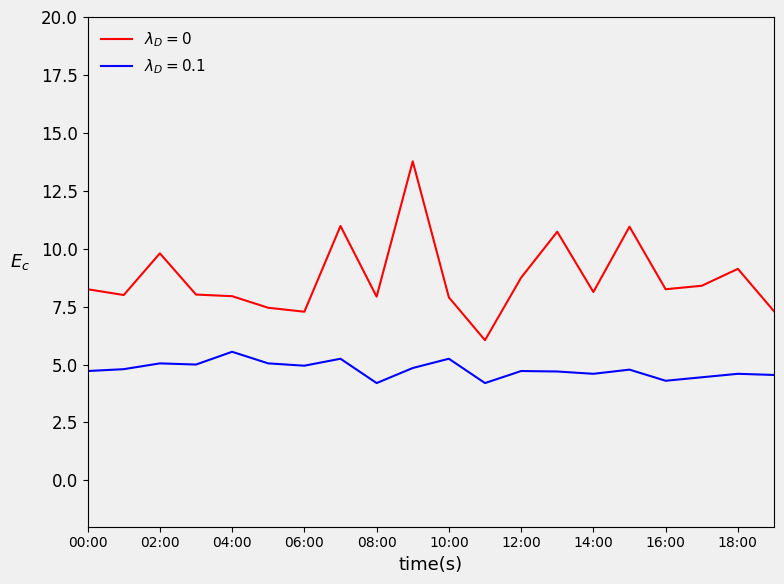

How many lines are shown in the chart?

2